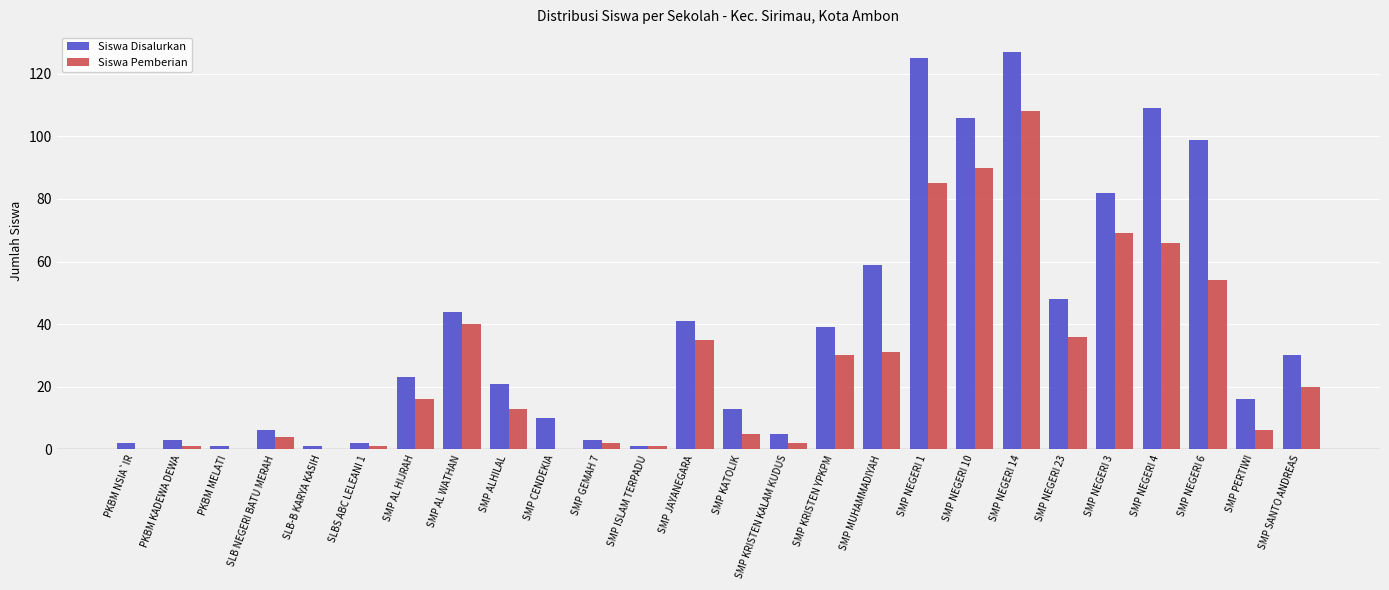

At which category does the chart reach its peak across all series?

SMP NEGERI 14